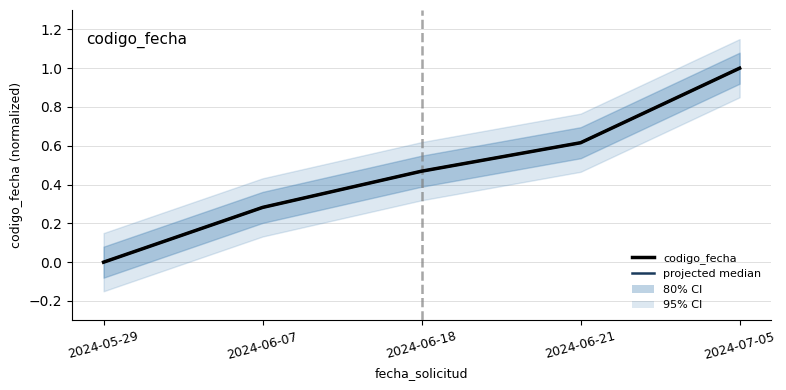

What is the maximum value shown in the chart?

1.0